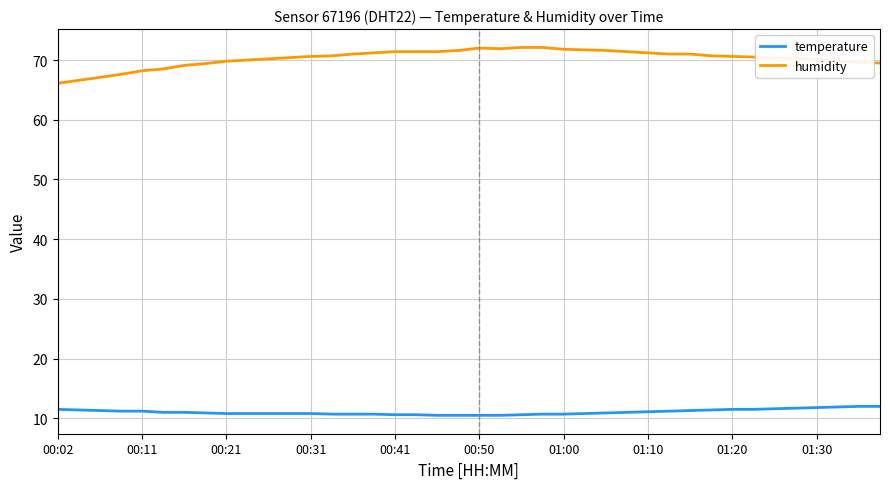

True or false: humidity and temperature cross at least once.

False